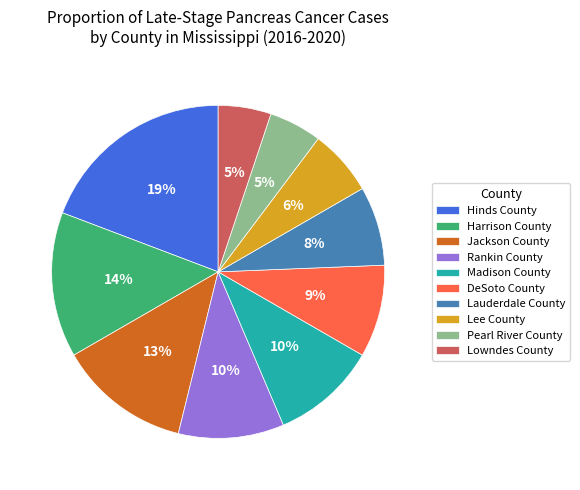

What is the largest slice in the pie chart?

Hinds County